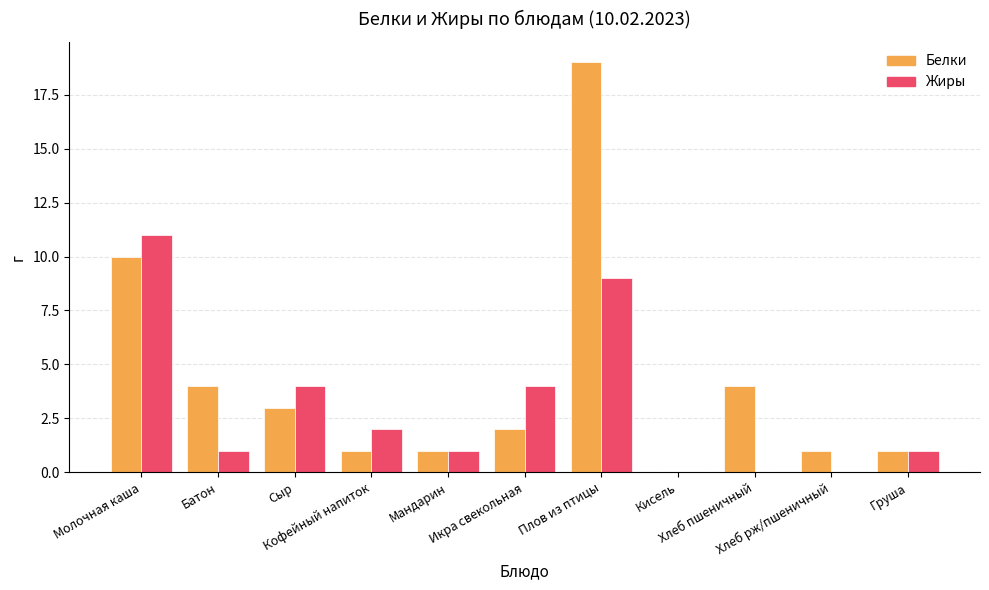

At which label does Белки first exceed 2?

Молочная каша